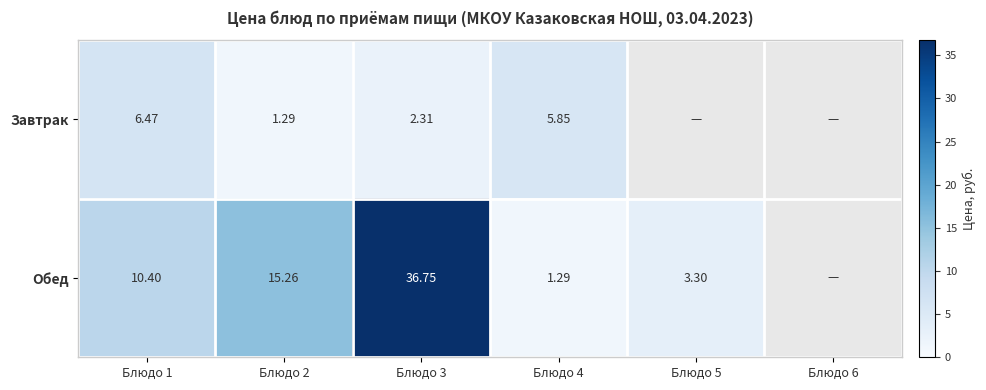

At Блюдо 4, list the series in order from smallest to largest.

Обед, Завтрак